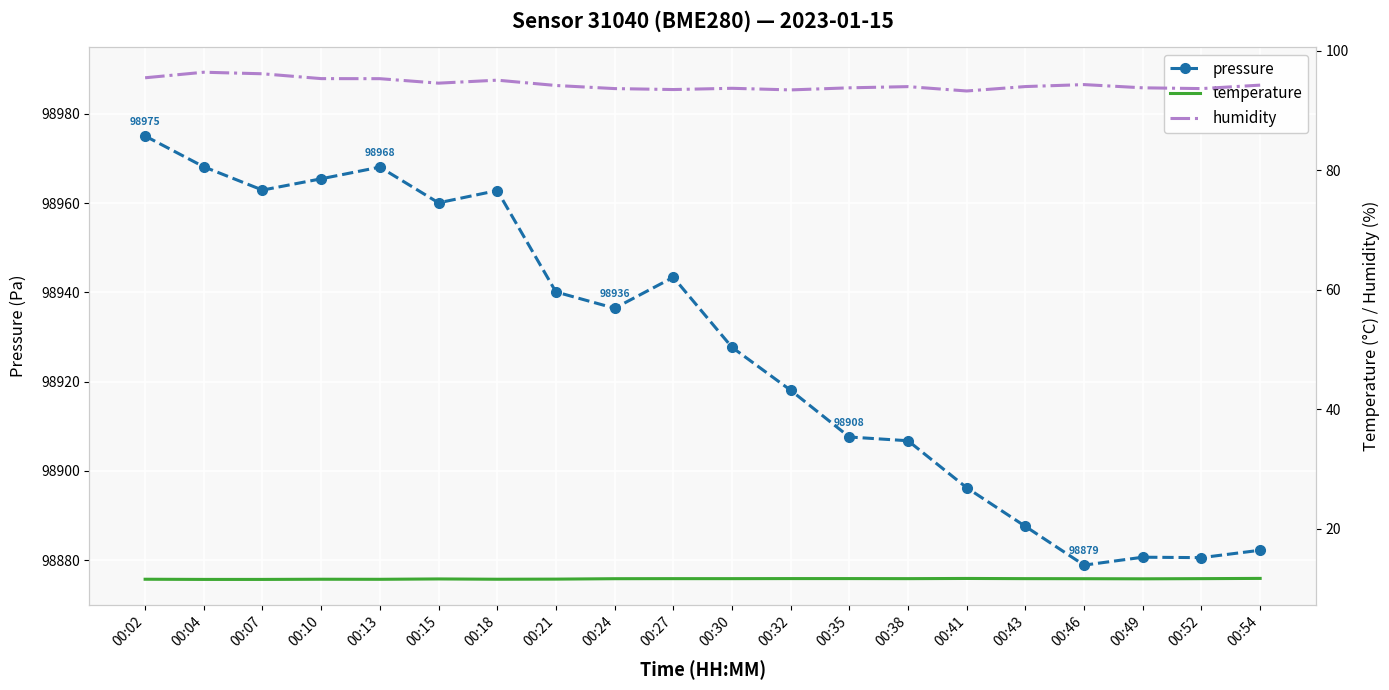

What is the value of the temperature point at the 2nd from the left?

11.5